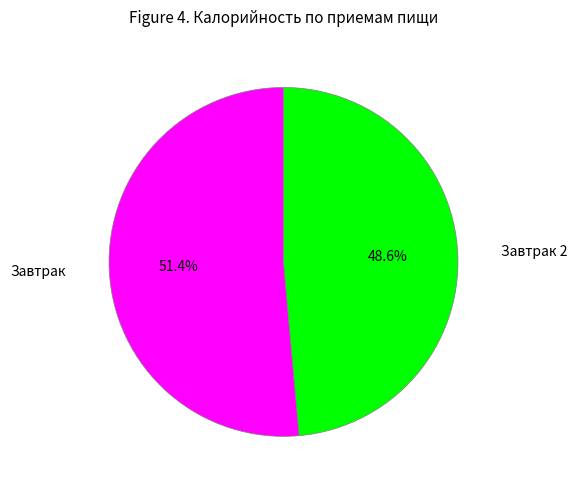

How many slices are in this pie chart?

2